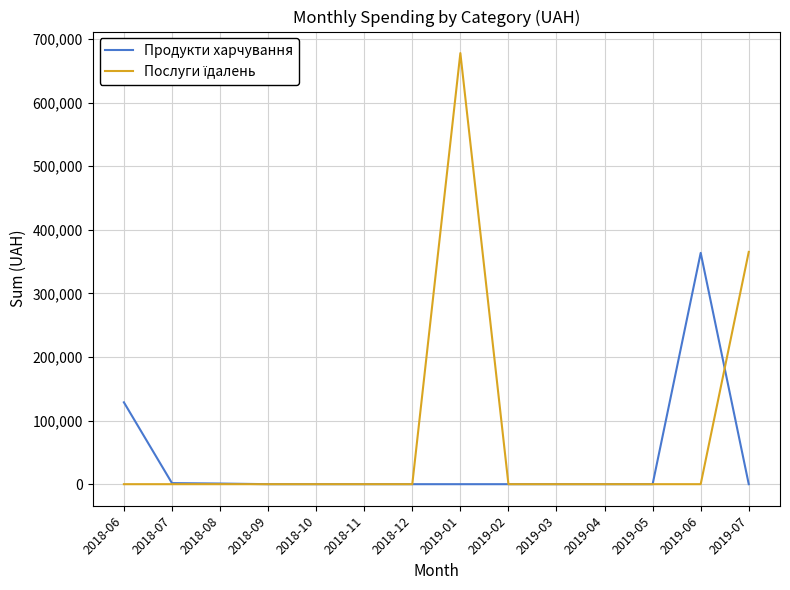

Does the chart display data point markers on the line(s)?

No